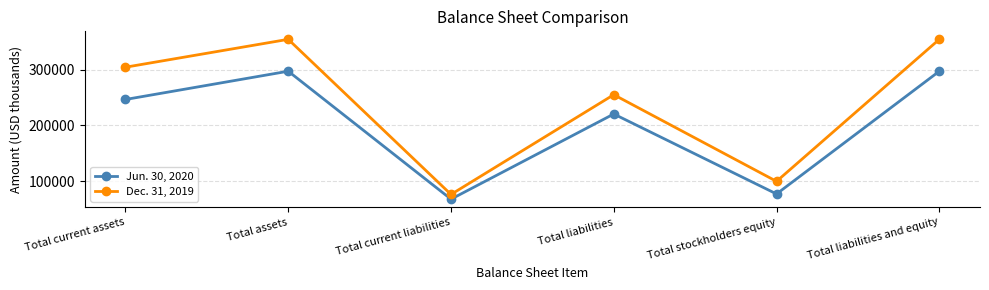

What is the difference between the second highest and second lowest values in the Jun. 30, 2020 series?

220571